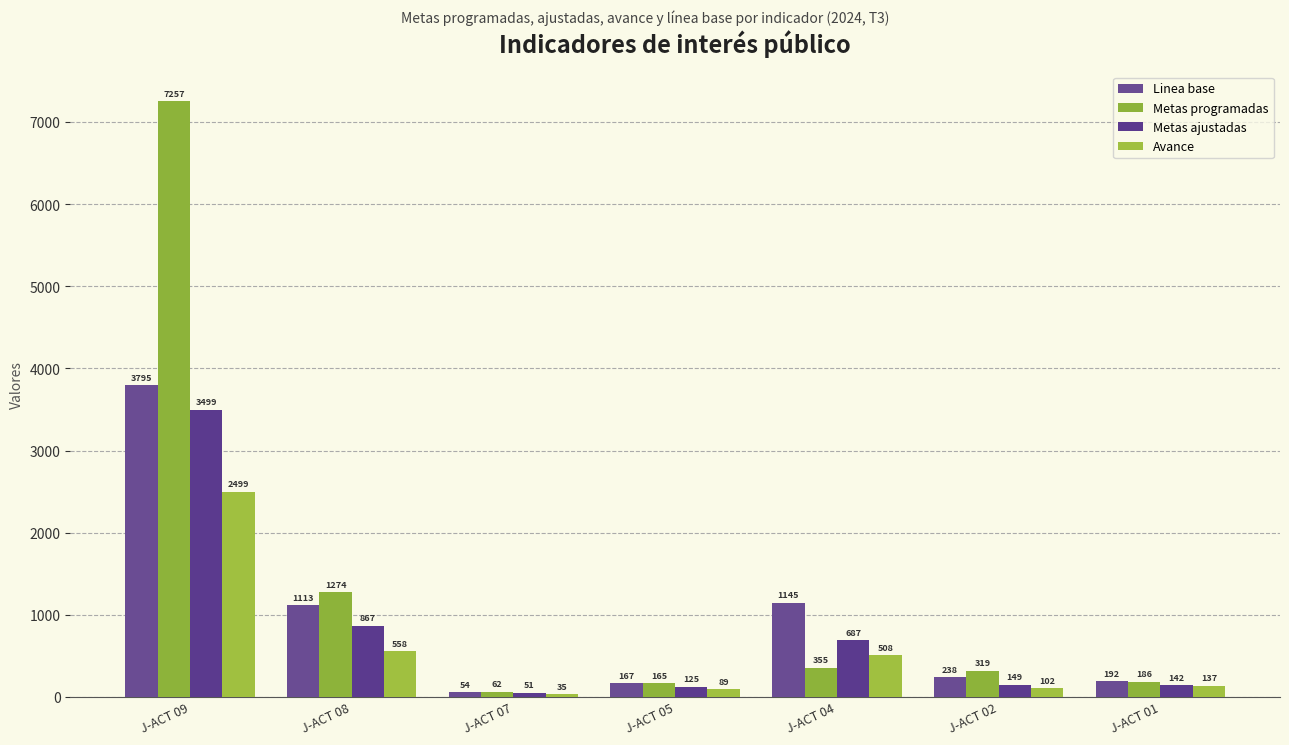

What is the difference between the highest and lowest values at J-ACT 08?

716